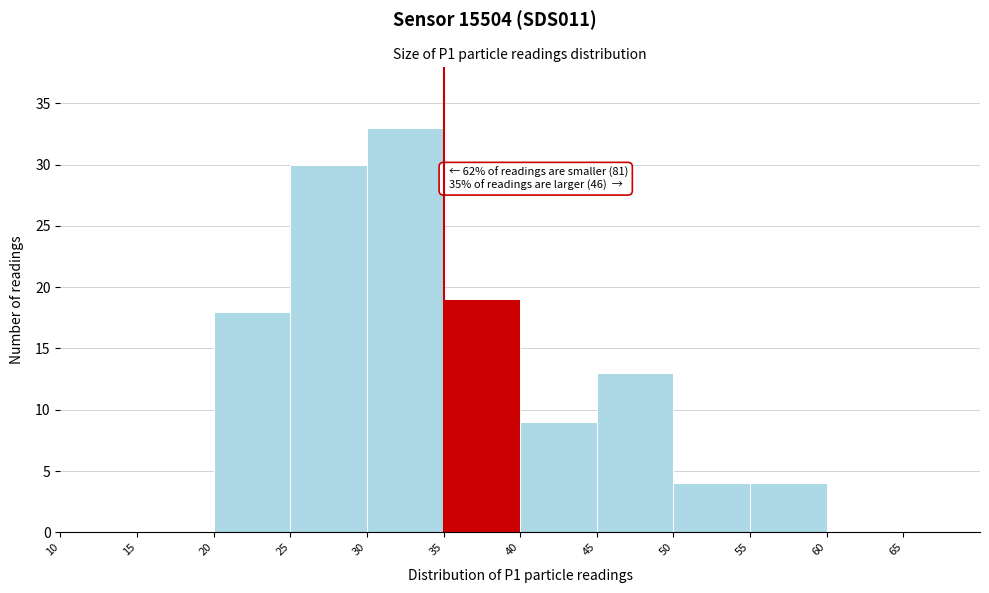

Over which range of the x-axis is the bar tallest?

30 to 35